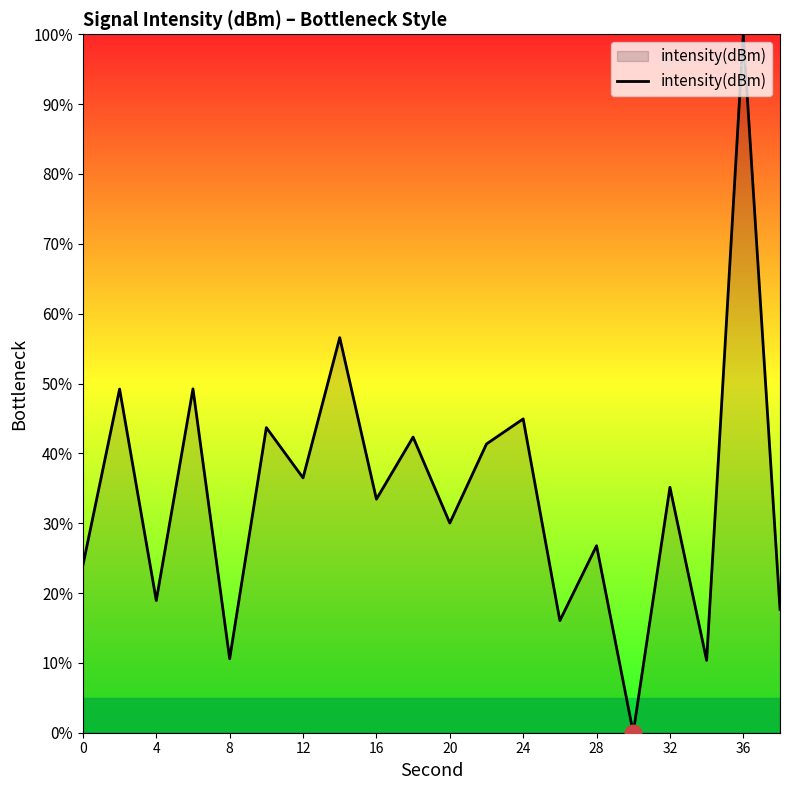

How many interior local valleys (lower than both neighbors) does the data have?

8